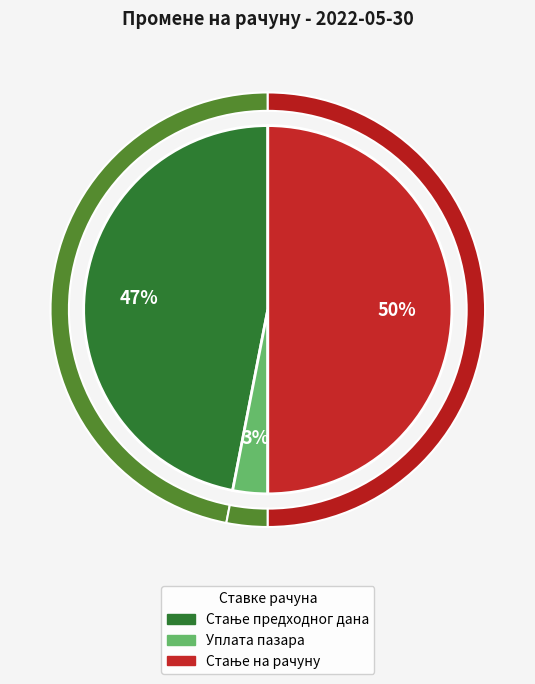

Which category has the biggest portion of the pie?

Стање на рачуну